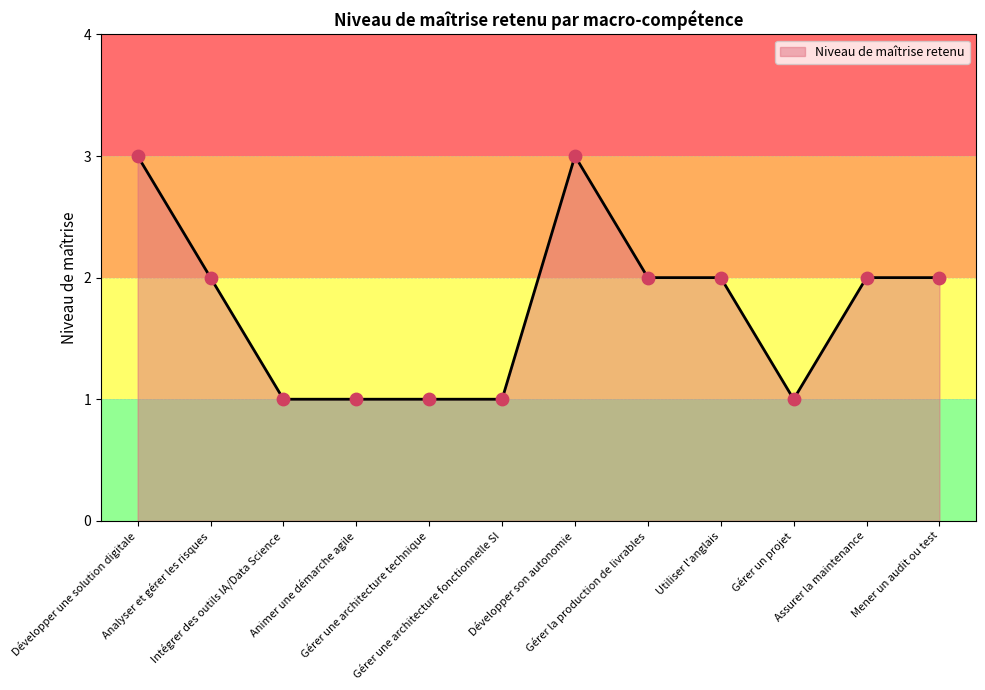

What is the change in value from Développer une solution digitale to Analyser et gérer les risques?

-1